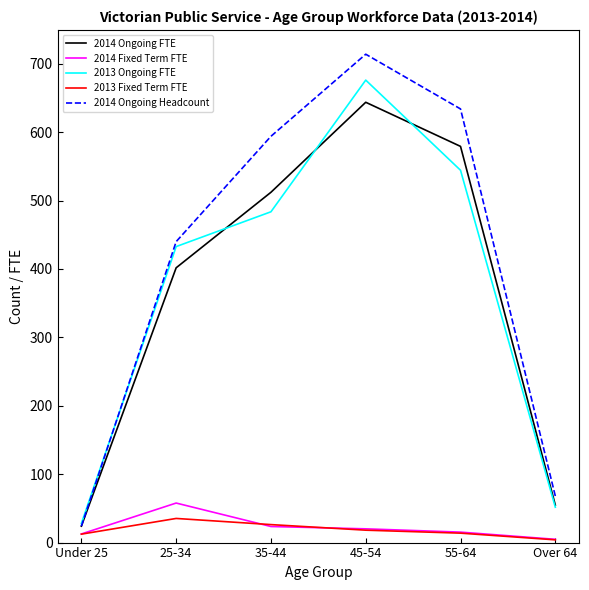

What is the maximum value shown in the chart?

714.0